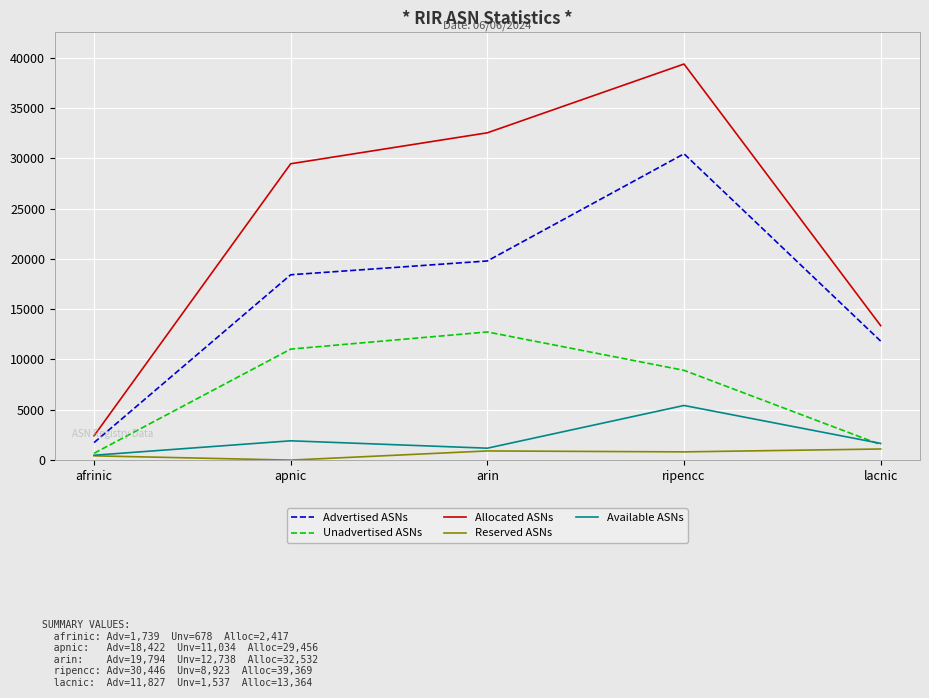

Is it true that Allocated ASNs equals 2417 at afrinic?

True